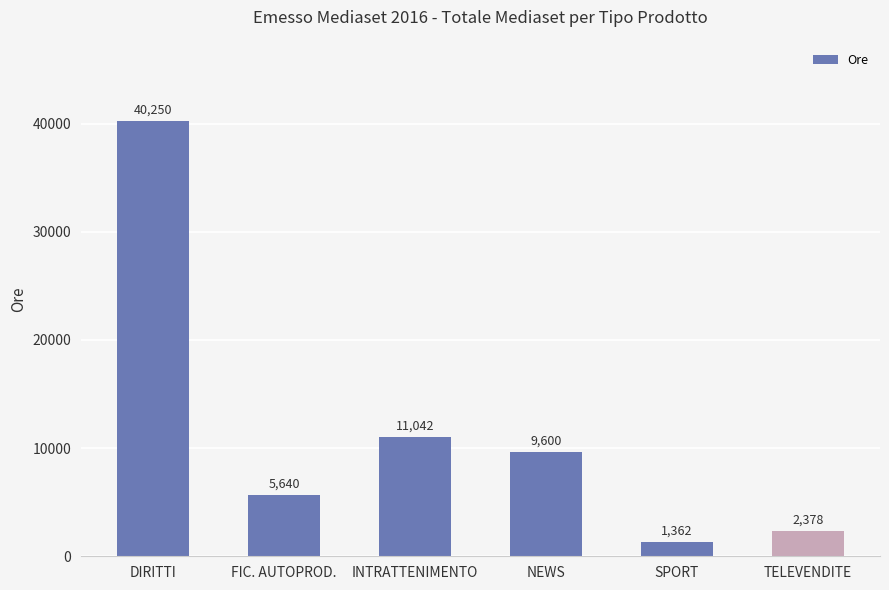

Reading left to right, what are all the values shown in this chart?

40250	5640	11042	9600	1362	2378